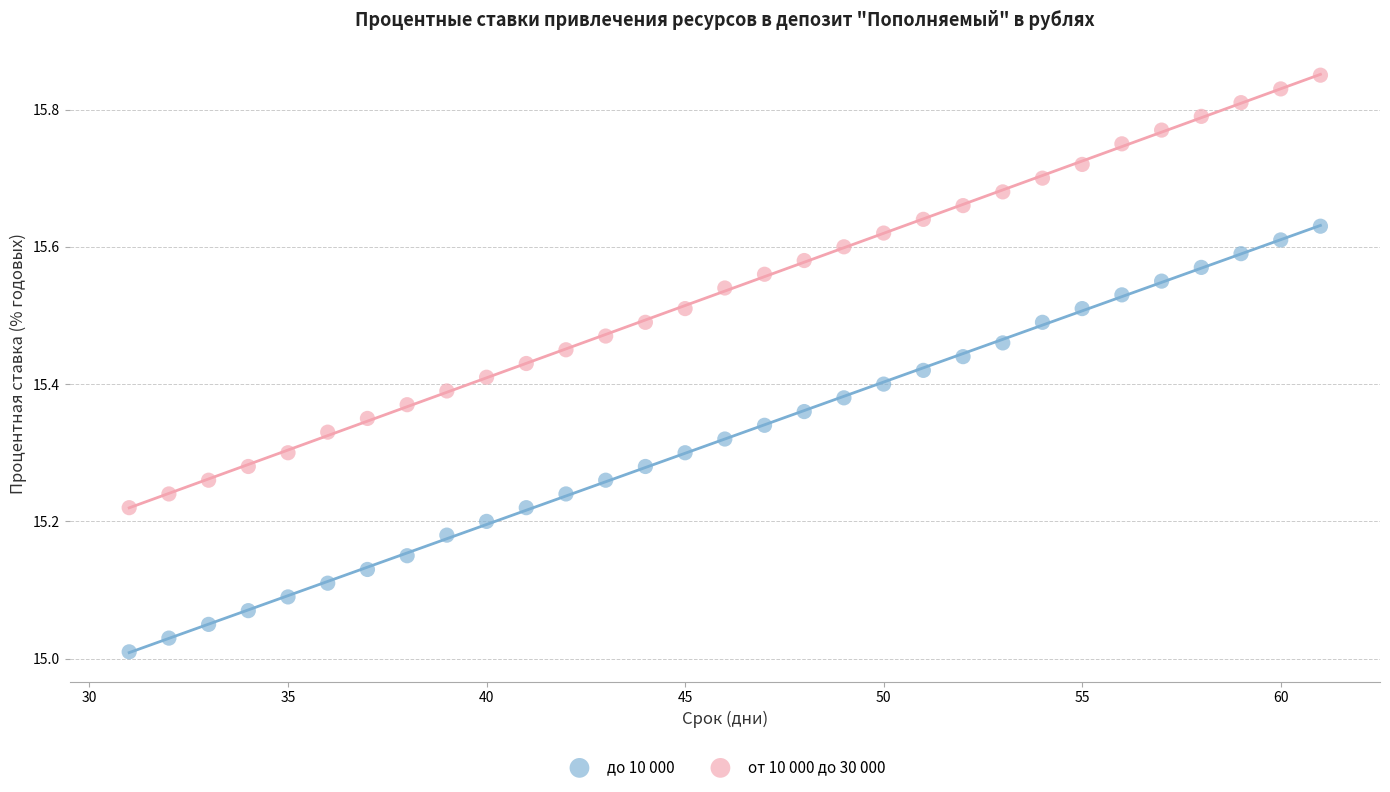

Across all data points, what is the range of Y values (max minus min)?

0.8